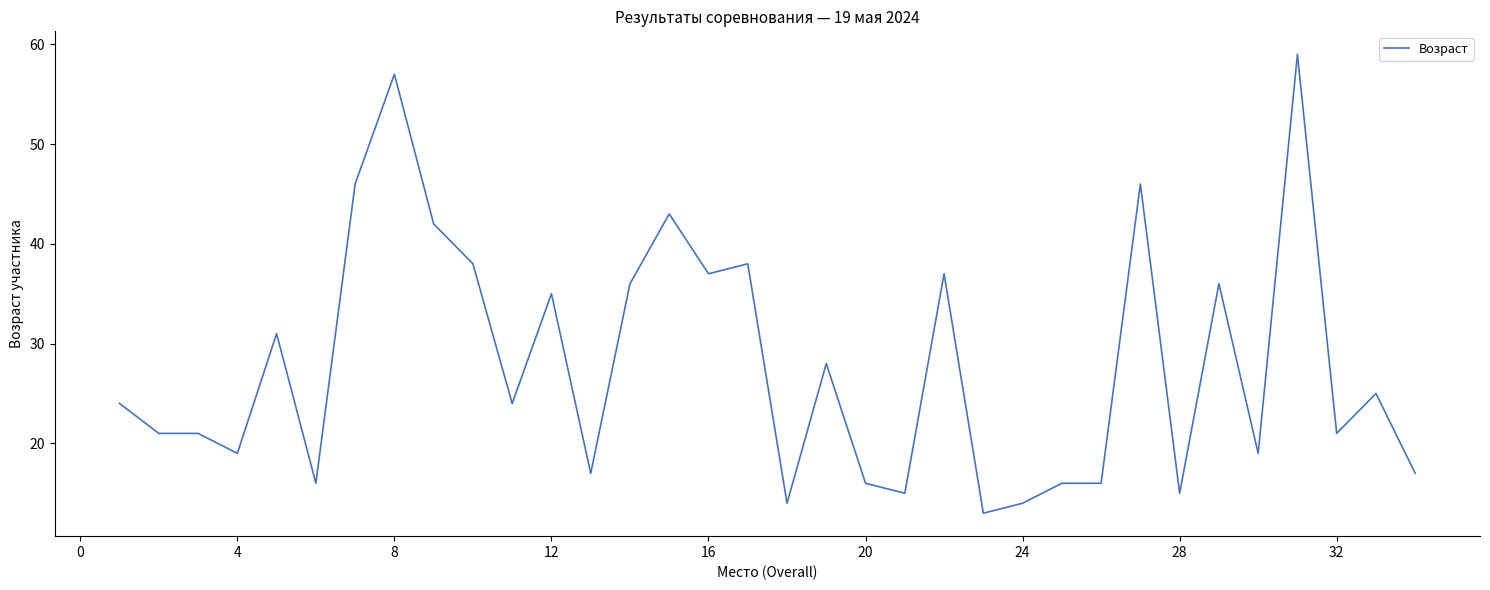

What is the difference between the maximum and minimum values?

46